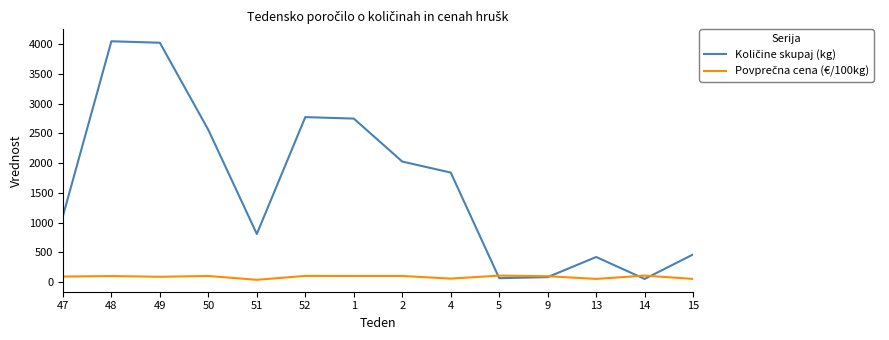

What is the maximum value shown in the chart?

4047.0